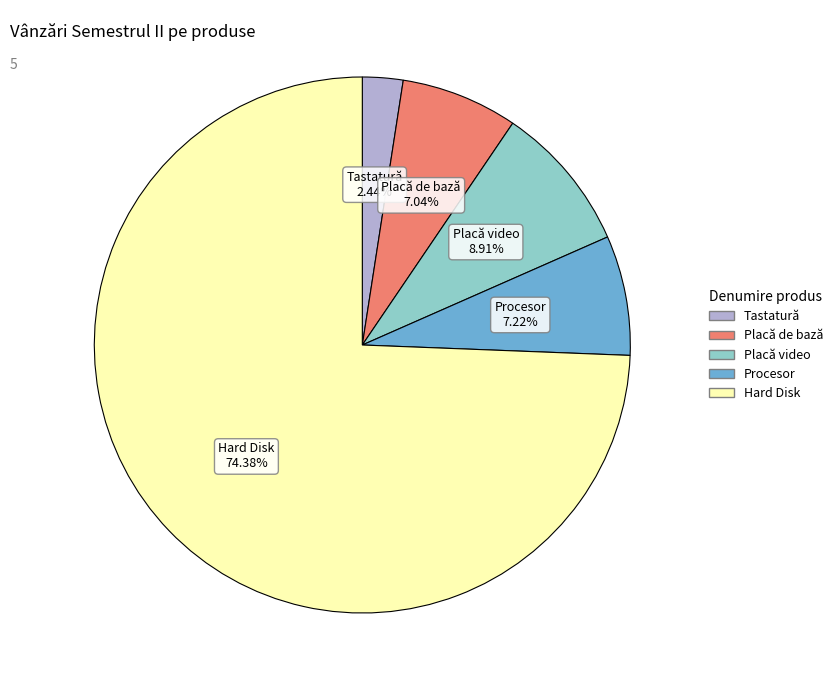

True or false: Hard Disk accounts for 65% of the total.

False